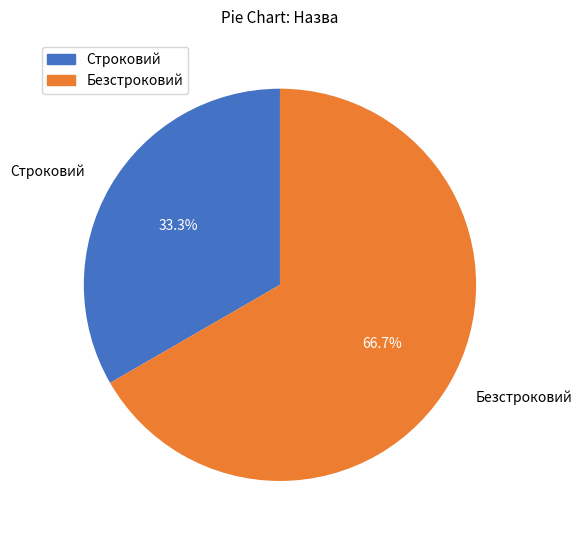

To the nearest percent, what percentage of the pie is Строковий?

33%